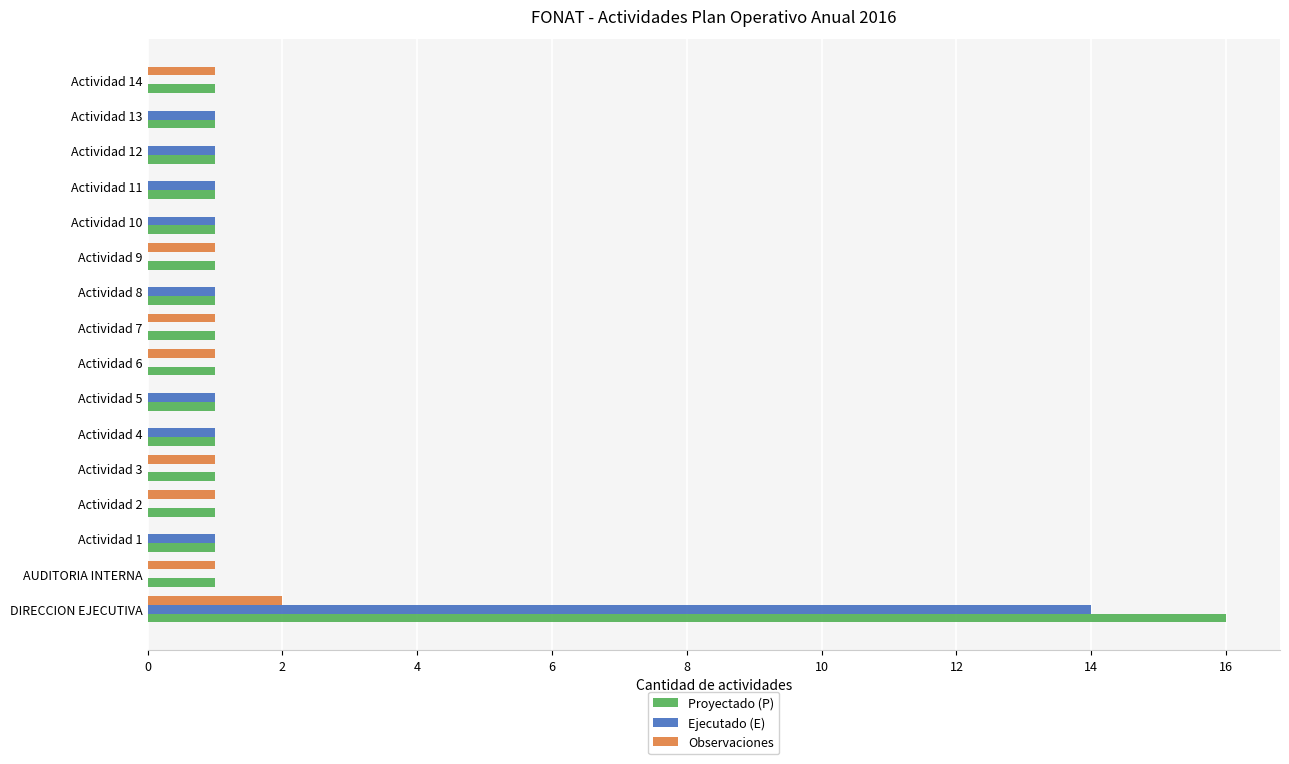

What is the maximum value shown in the chart?

16